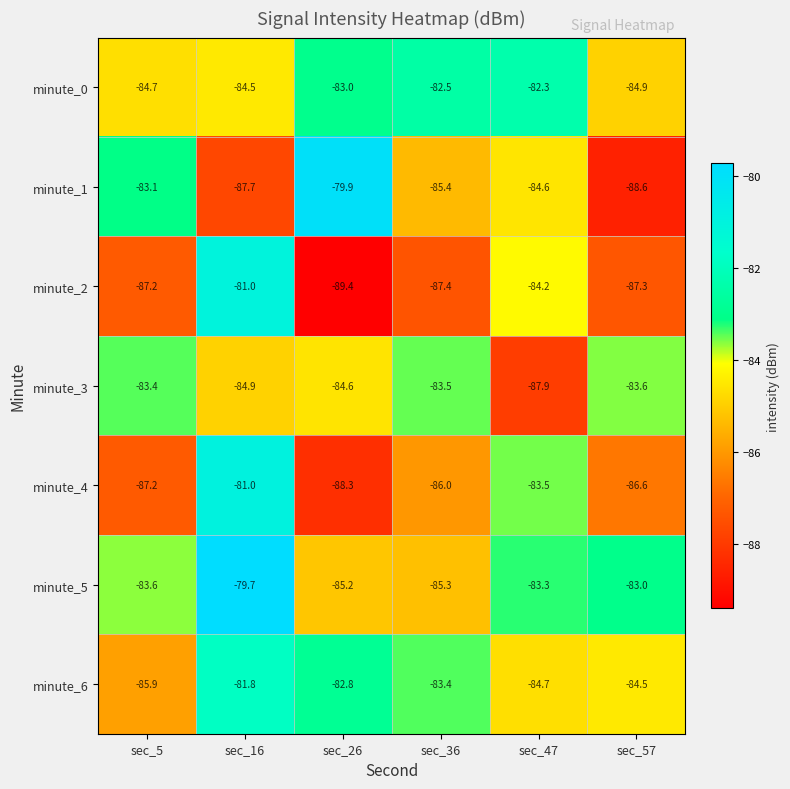

At how many categories does at least one series exceed -85?

6